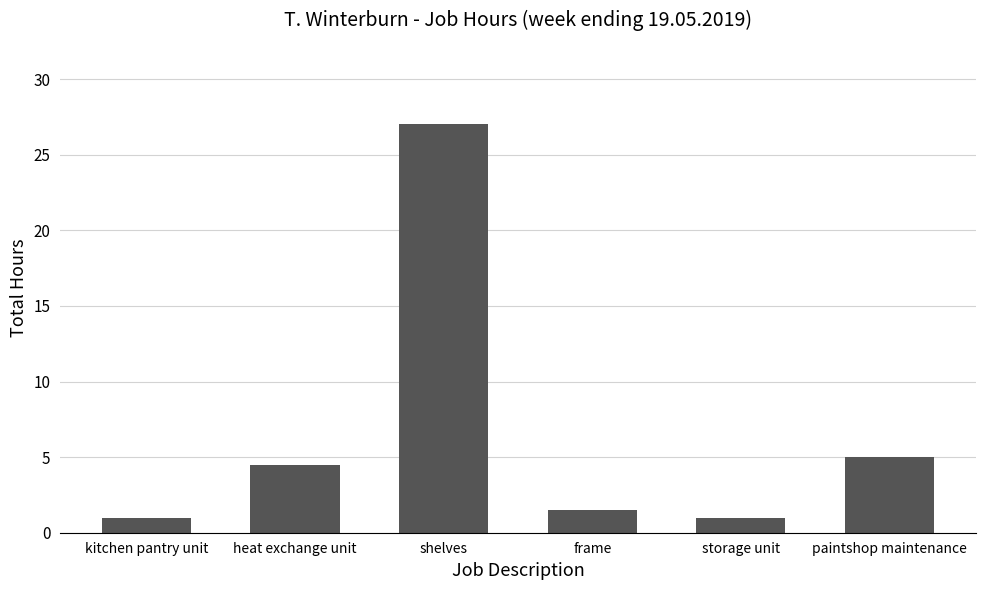

Approximately how many times larger is the value at storage unit compared to heat exchange unit?

0.2